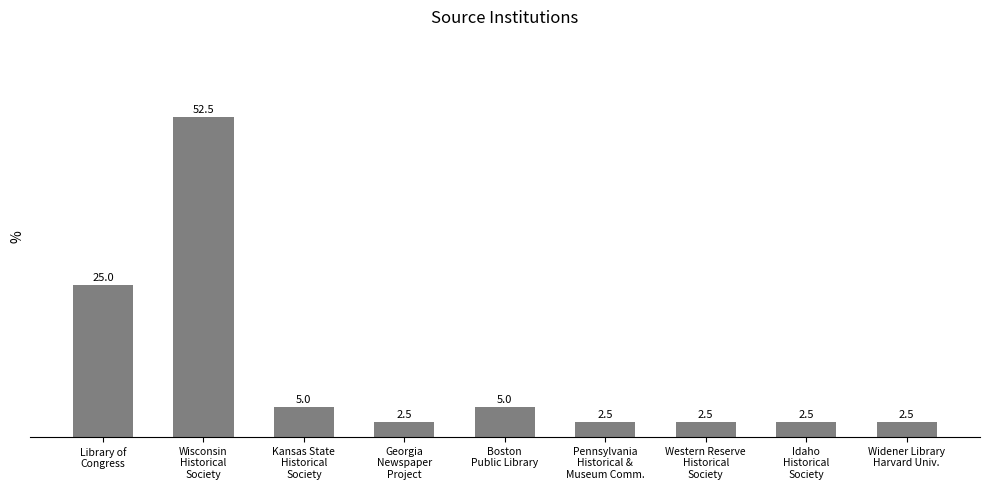

Reading left to right, list all the values displayed in this chart.

25.0	52.5	5.0	2.5	5.0	2.5	2.5	2.5	2.5